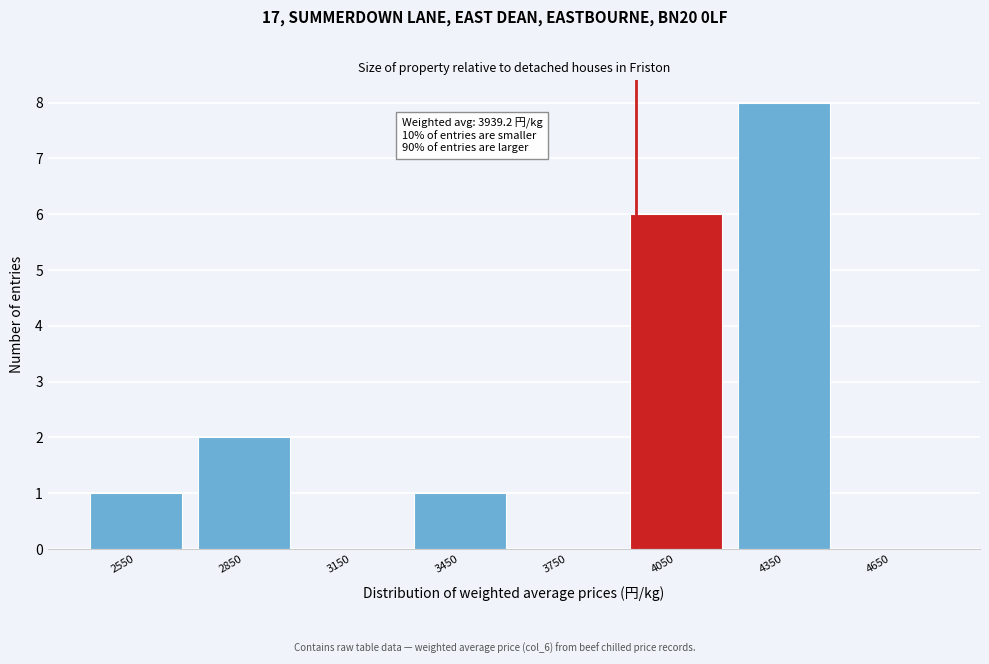

Which range on the x-axis has the tallest bar?

4200 to 4500